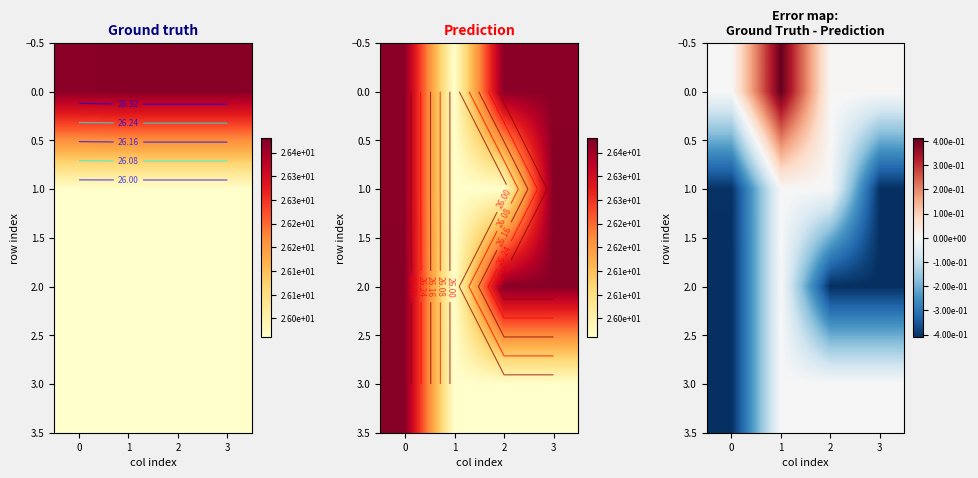

List the series in order of their overall mean, lowest first.

row_2, row_1, row_3, row_0